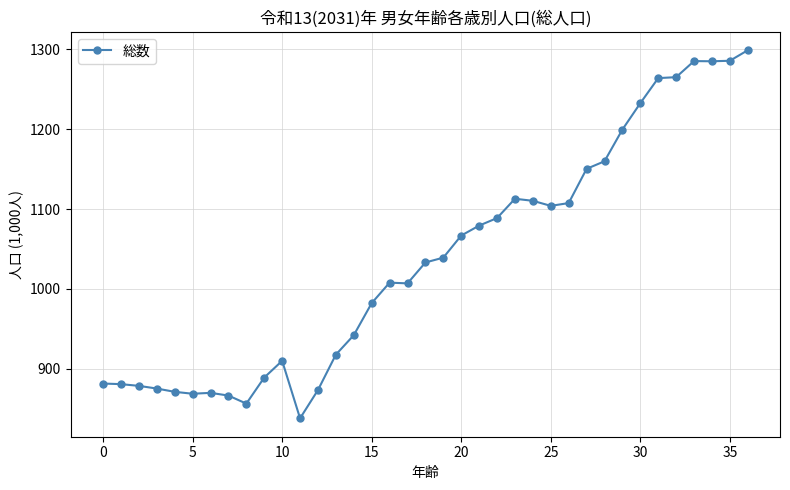

How many lines are shown in the chart?

1